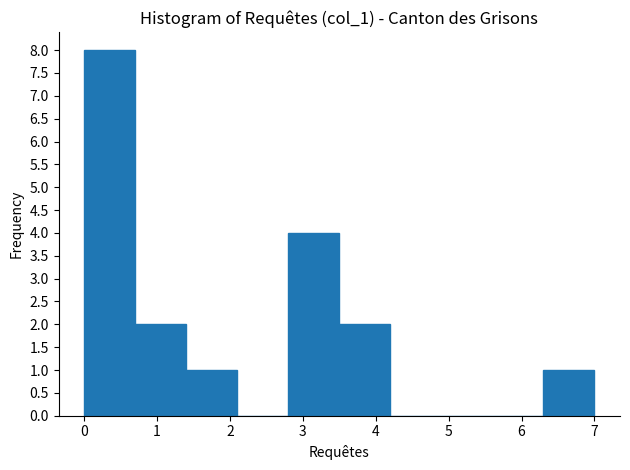

Which range on the x-axis has the tallest bar?

0.0 to 0.7